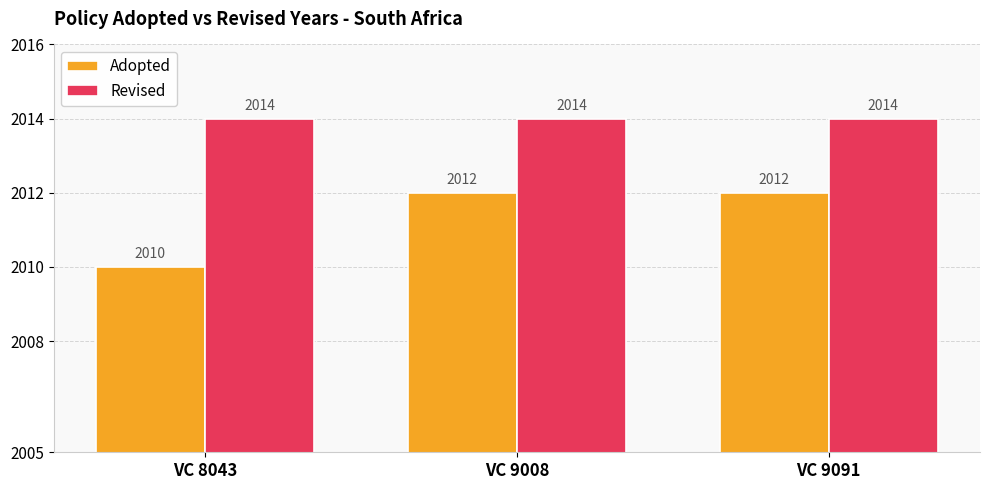

True or false: Adopted has a value of 3163 at VC 9091.

False